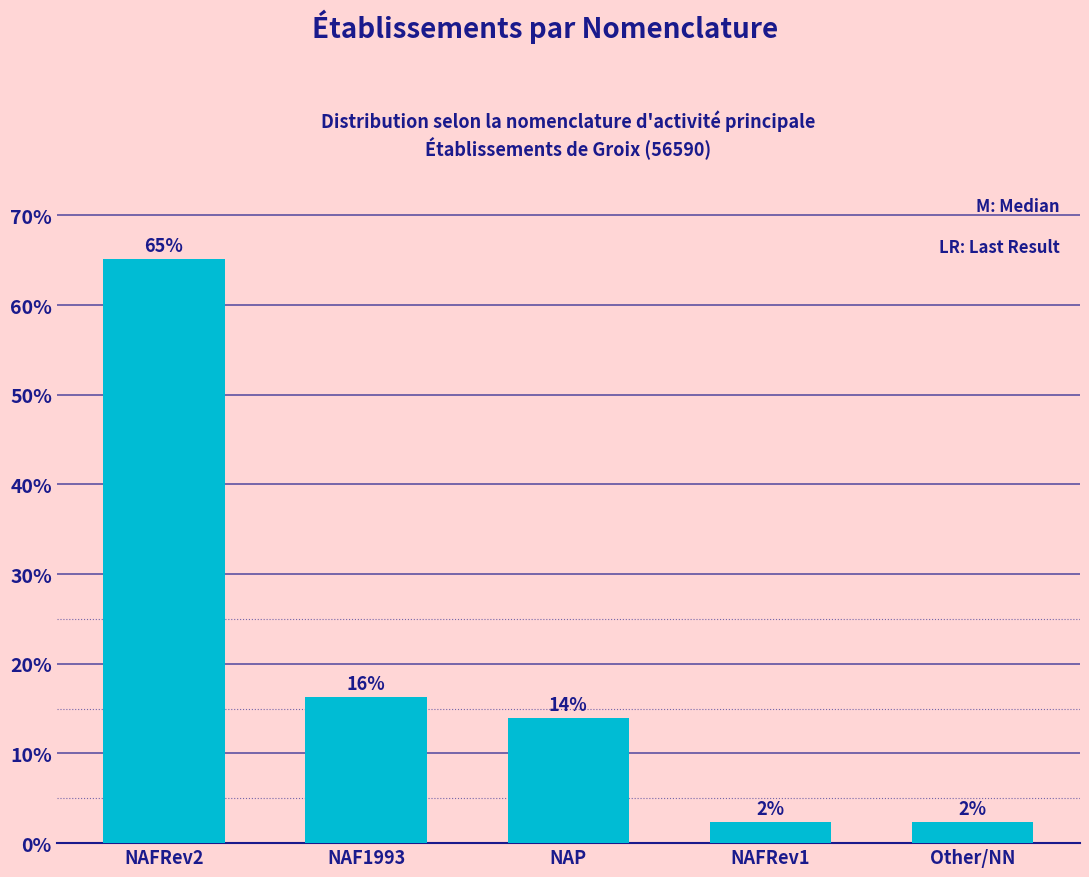

How many bars are there in total?

5